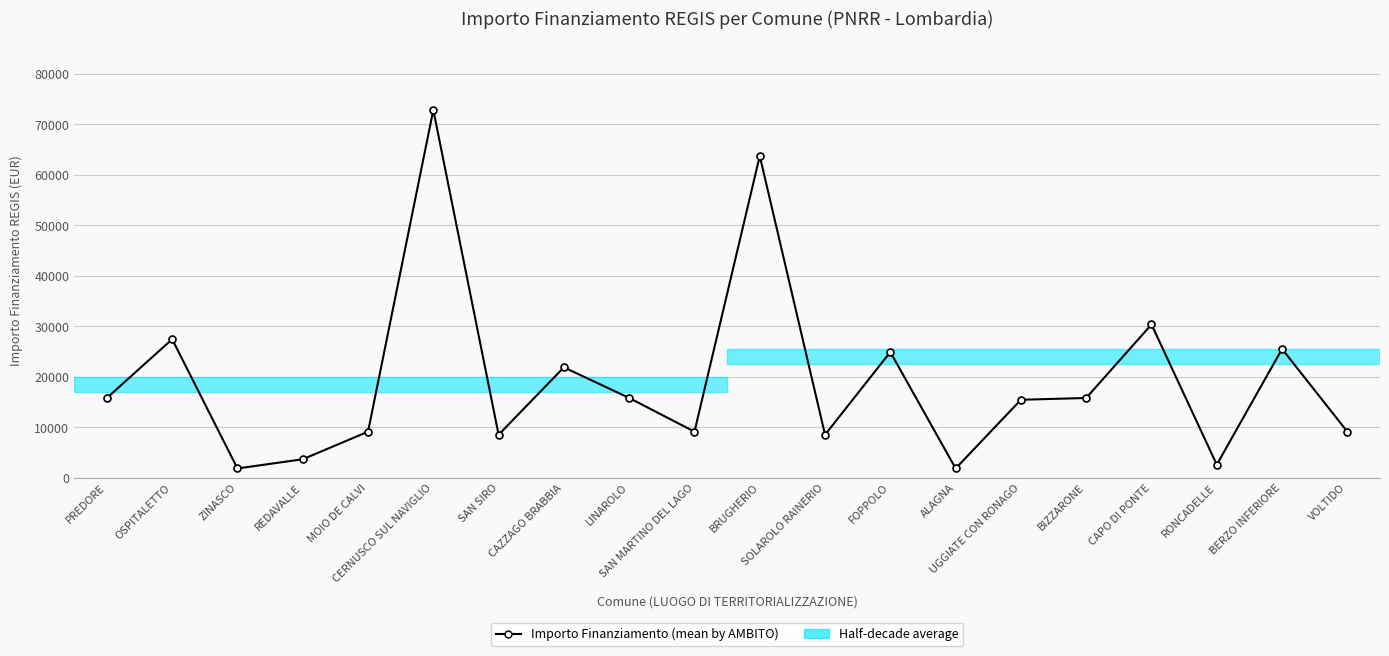

What is the value of the 17th point from the left?

30350